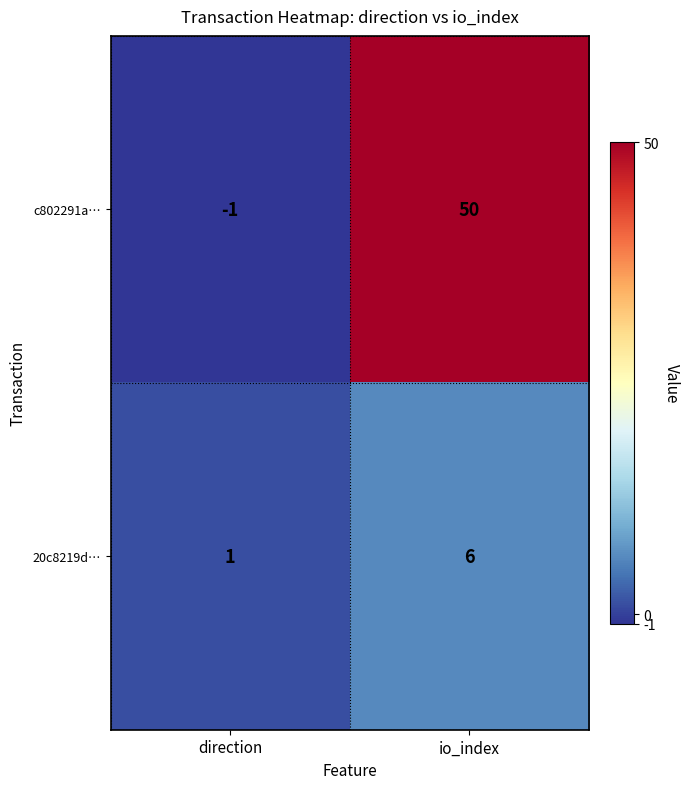

At which label is c802291a… closest to 24?

direction